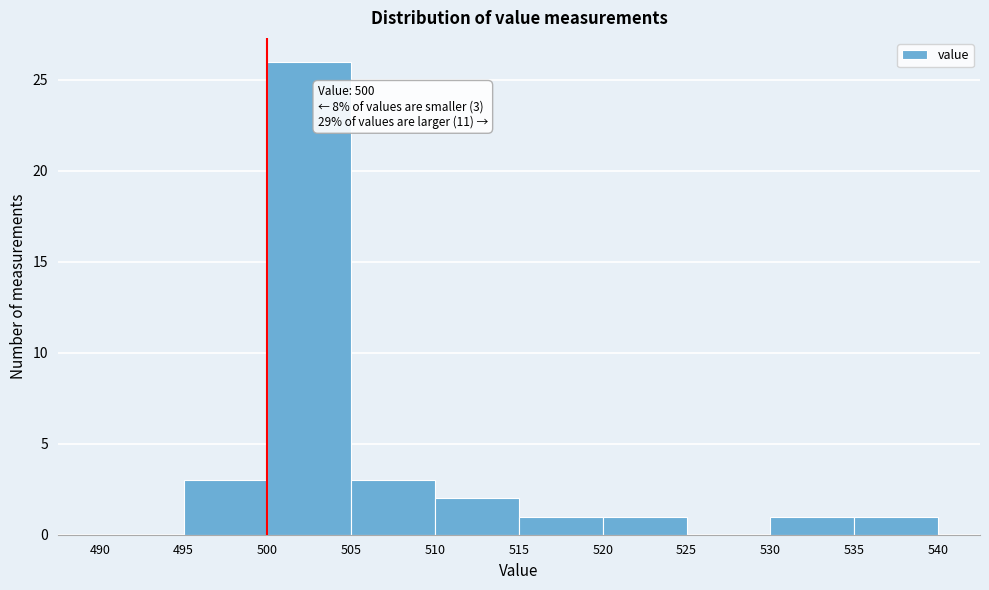

Which range on the x-axis has the tallest bar?

500 to 505